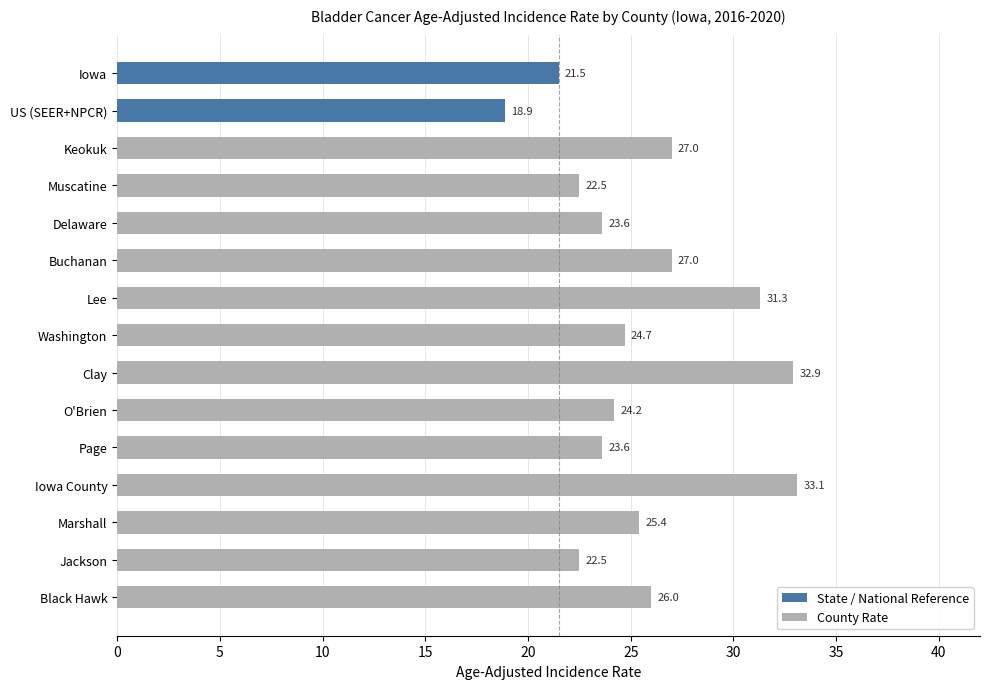

At which label is the value closest to 26?

Black Hawk